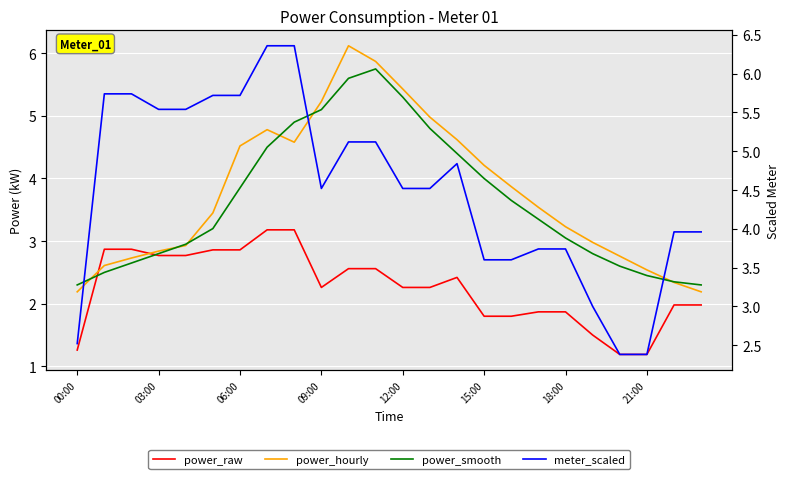

How many data points in power_smooth are less than 3?

10